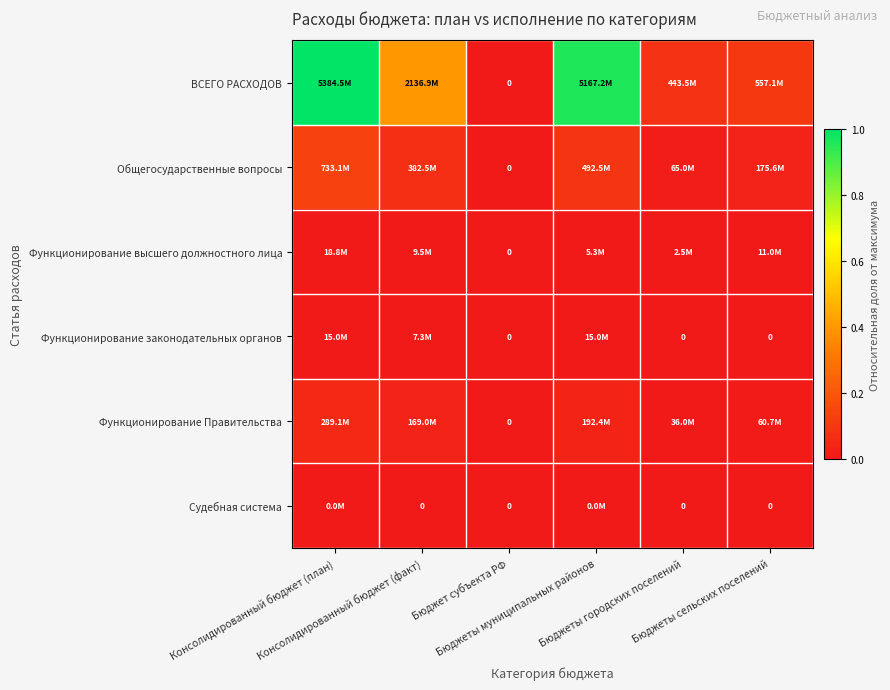

The Функционирование законодательных органов series shows 0.0 at Бюджеты муниципальных районов. True or false?

False